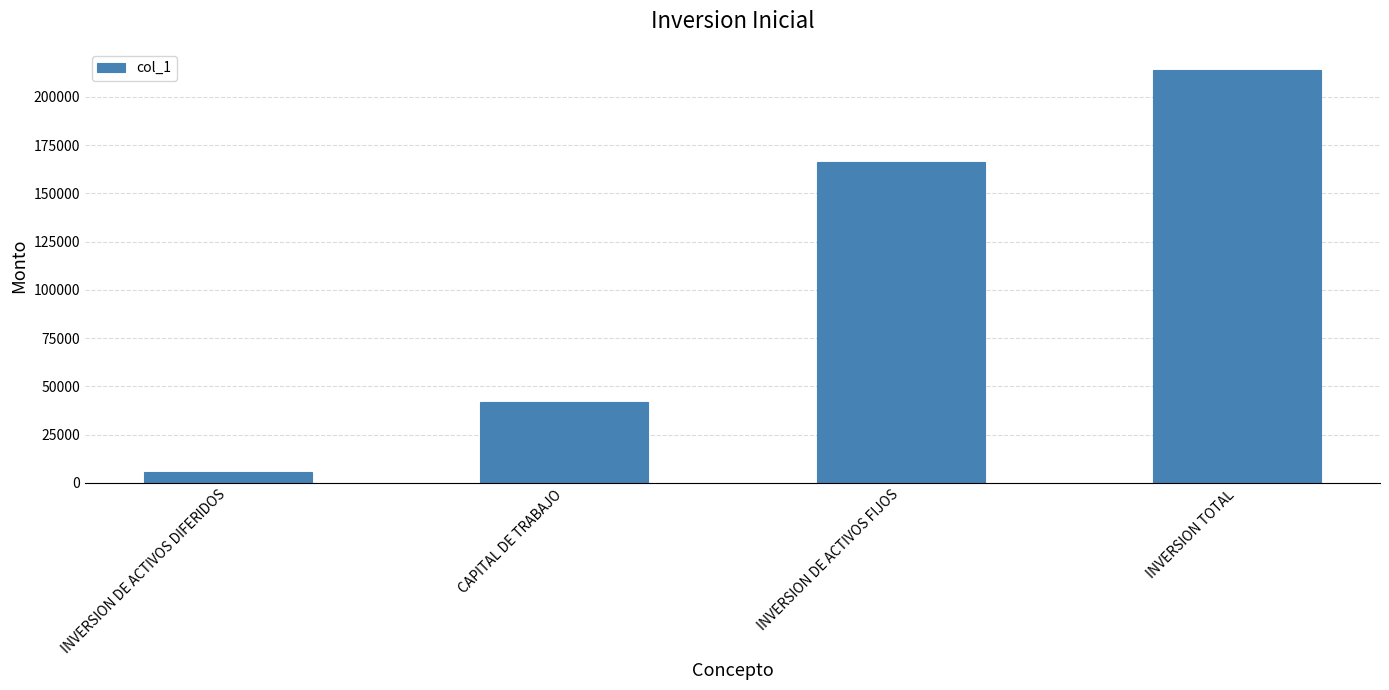

What is the difference between the maximum and minimum values?

208330.0